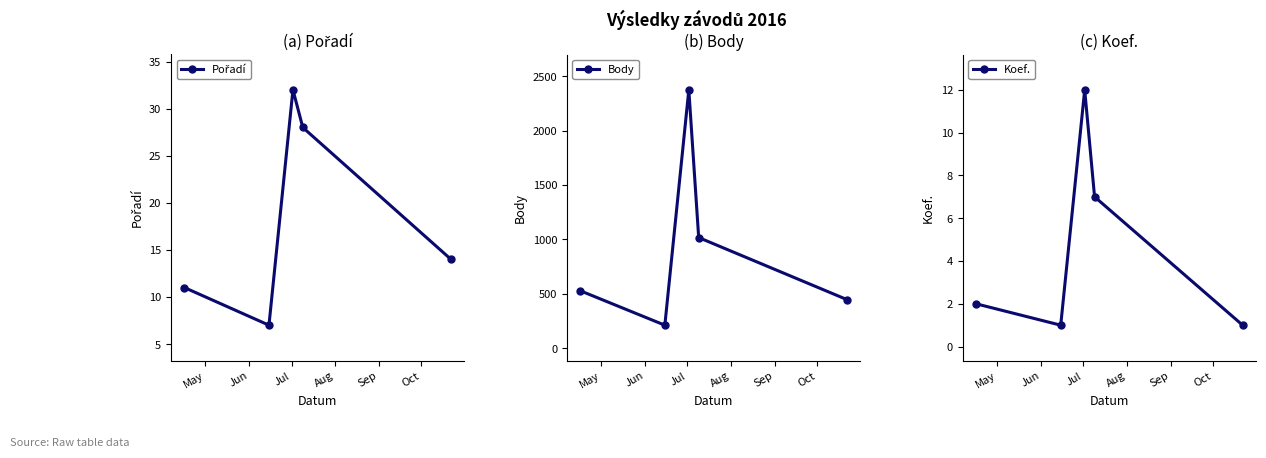

True or false: Body and Pořadí cross at least once.

False